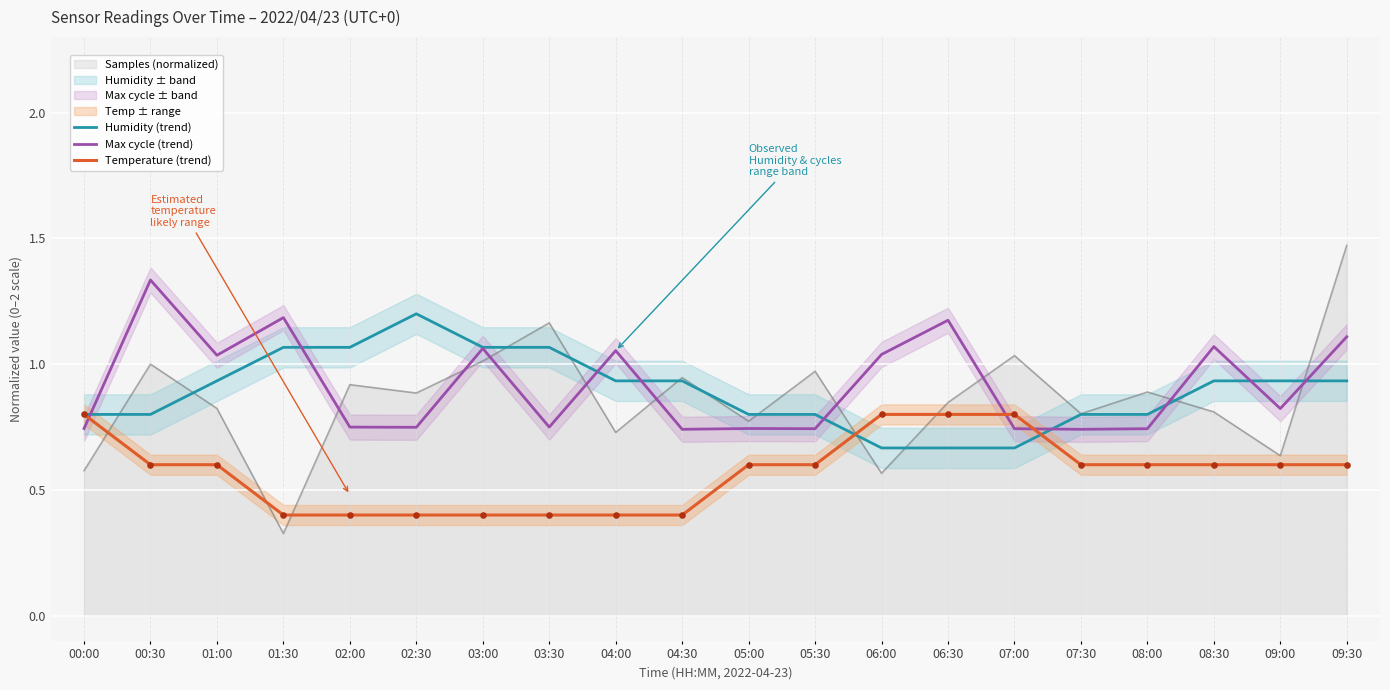

At how many categories does at least one series exceed 0?

20